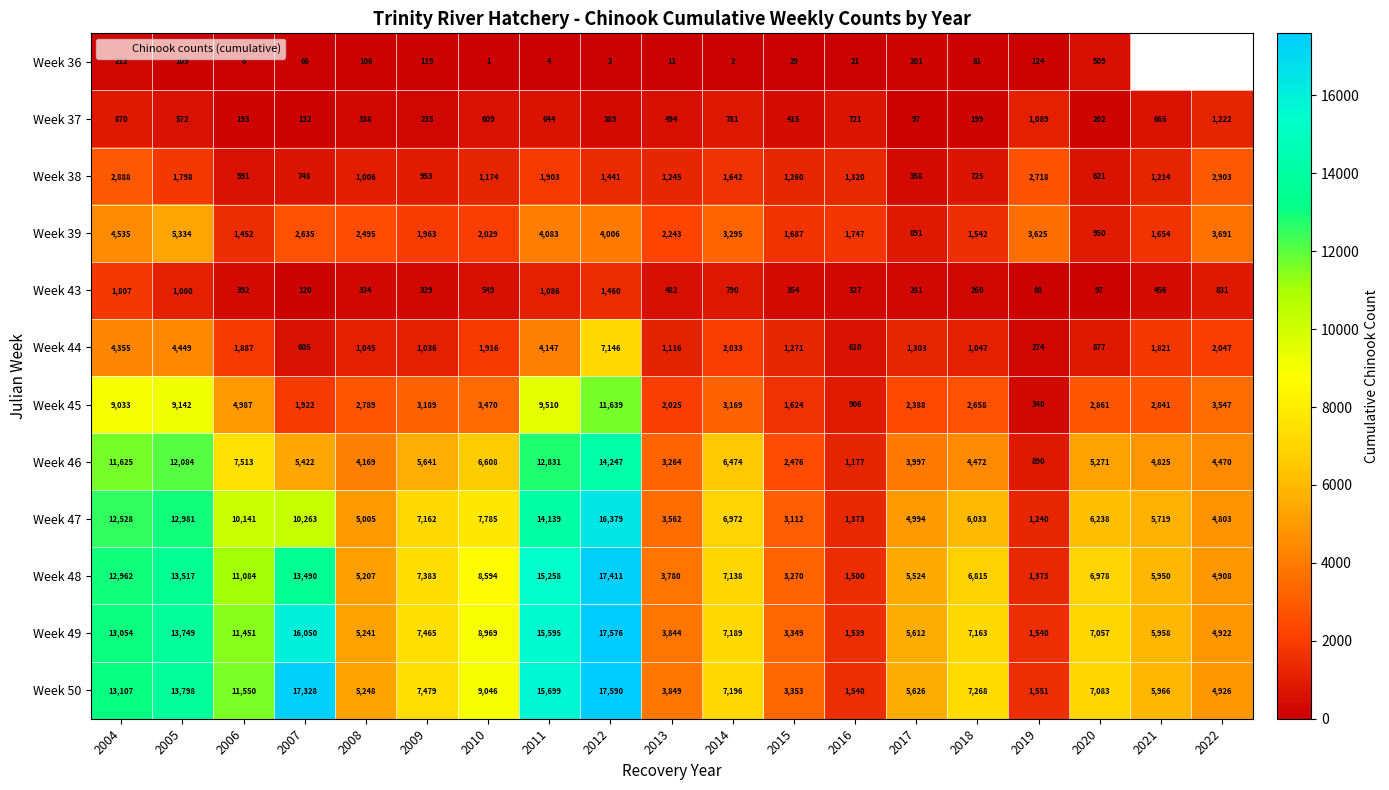

Where is Week 37 nearest to the value 659?

2021